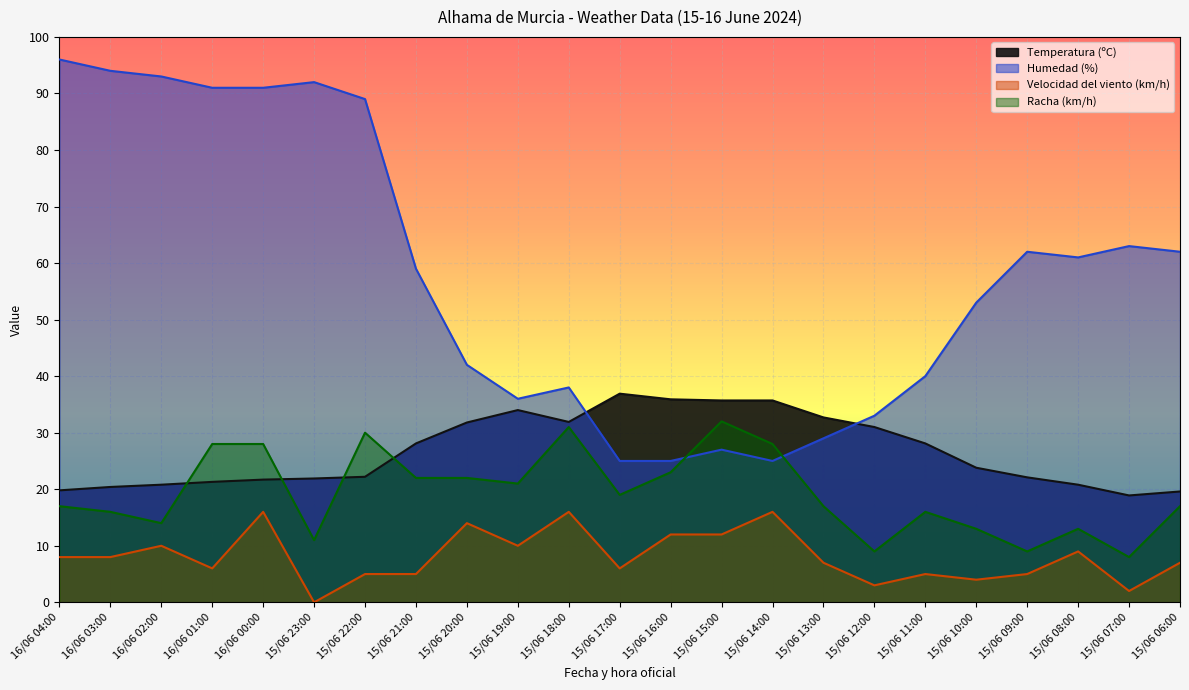

Which series ends up on top after the final intersection of Racha (km/h) and Temperatura (ºC)?

Temperatura (ºC)